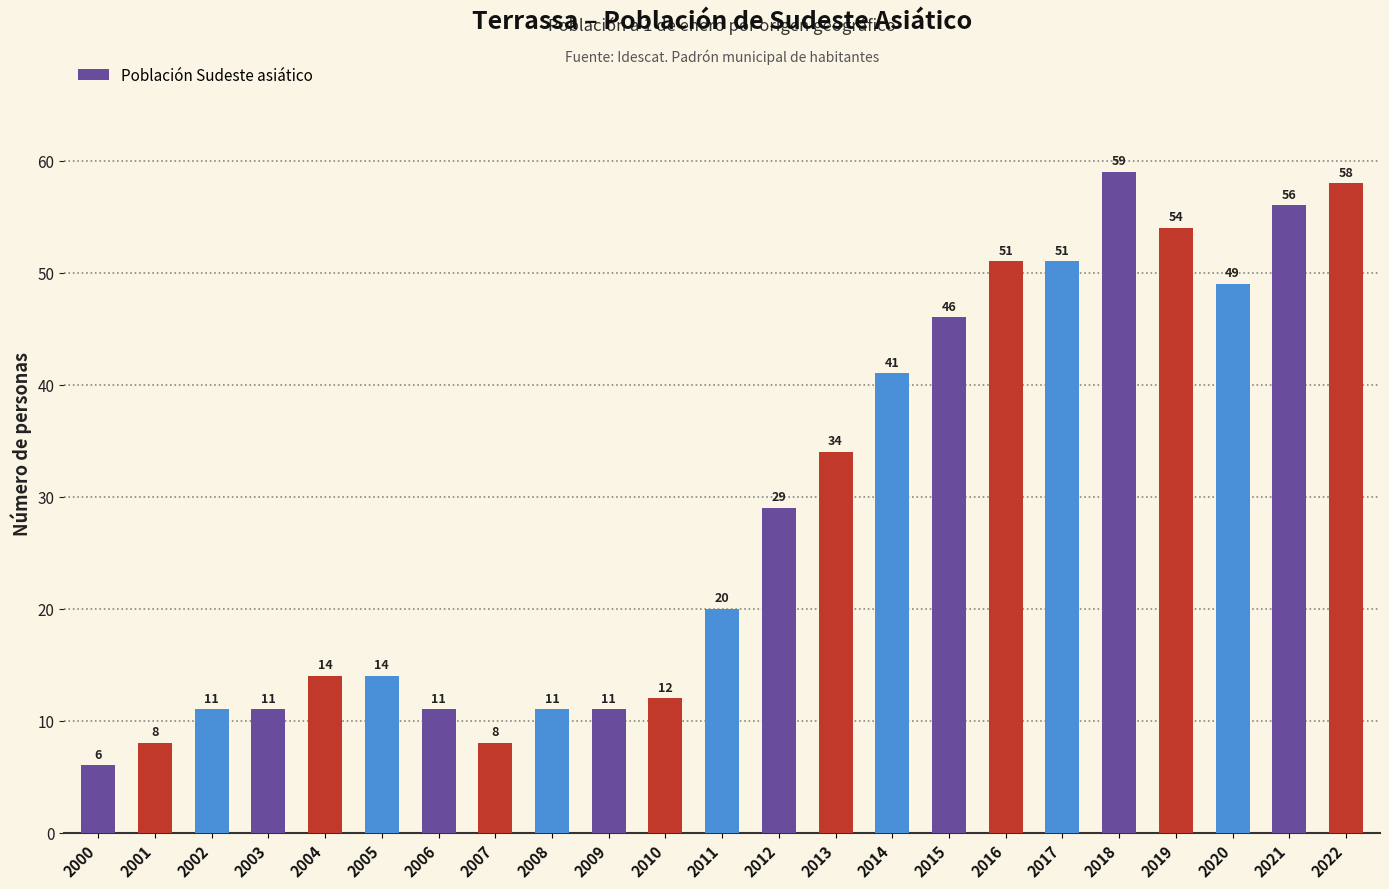

What is the value of the 6th bar from the left?

14